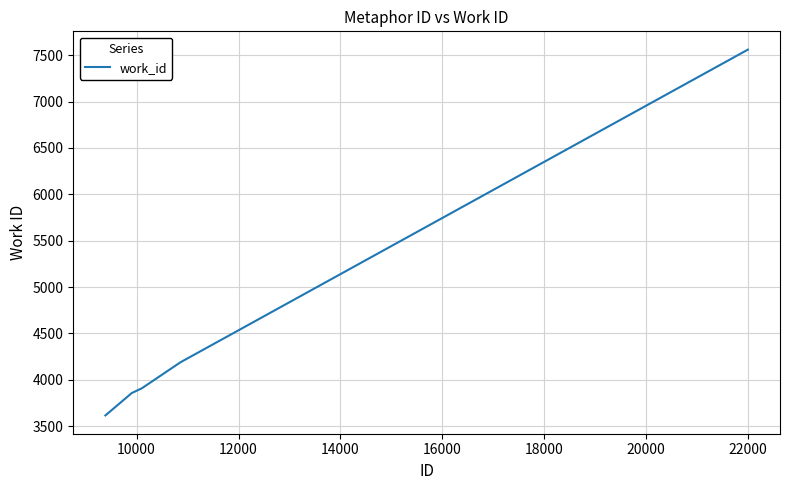

What is the sum of all values?

23128